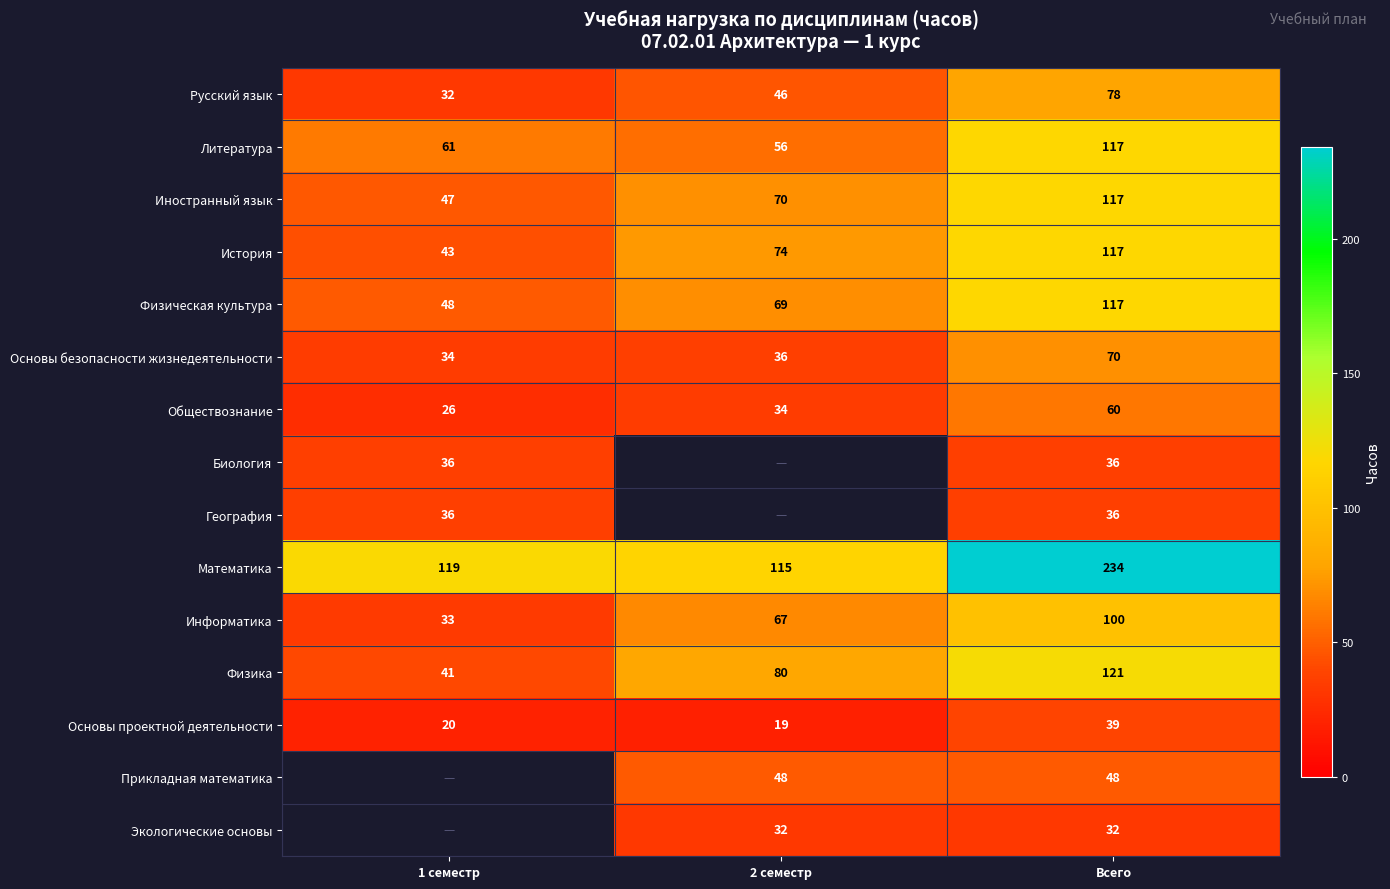

At which label does Основы безопасности жизнедеятельности reach its minimum?

1 семестр